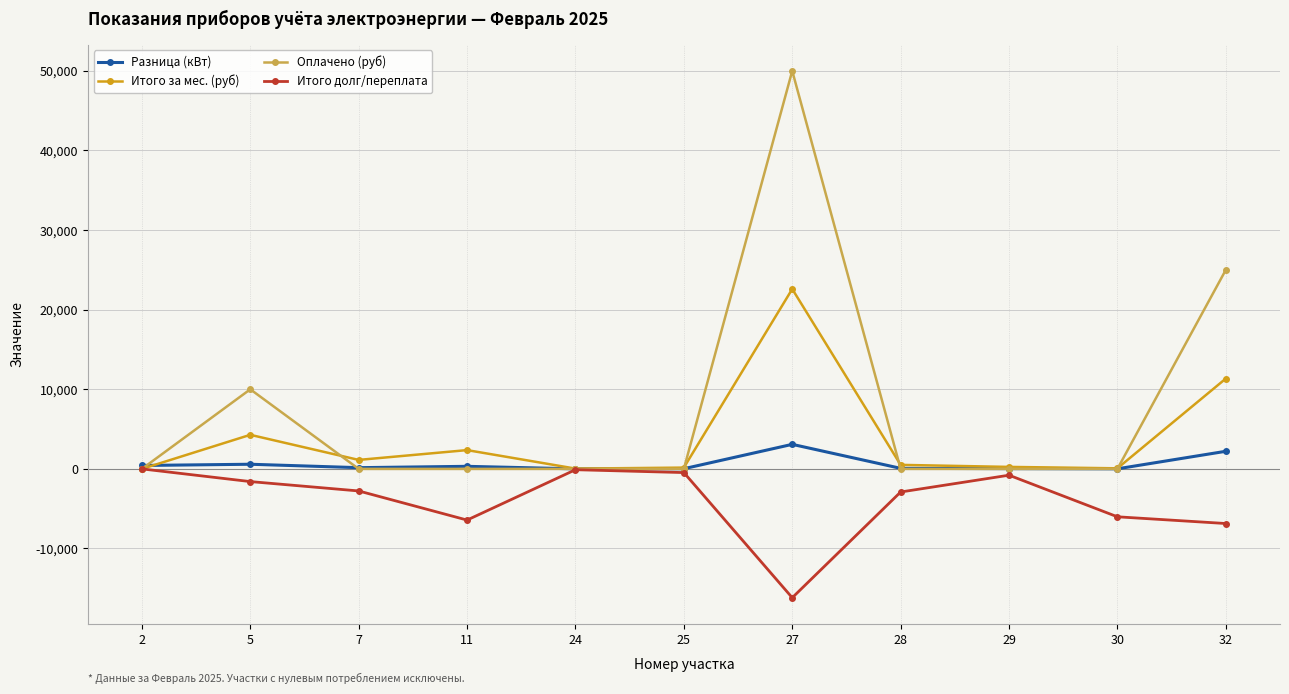

What is the total value across all series at 25?

-278.5